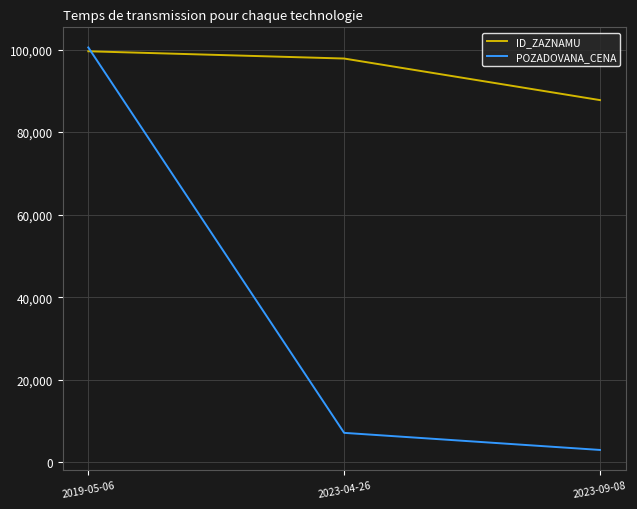

At how many categories does at least one series exceed 47092?

3